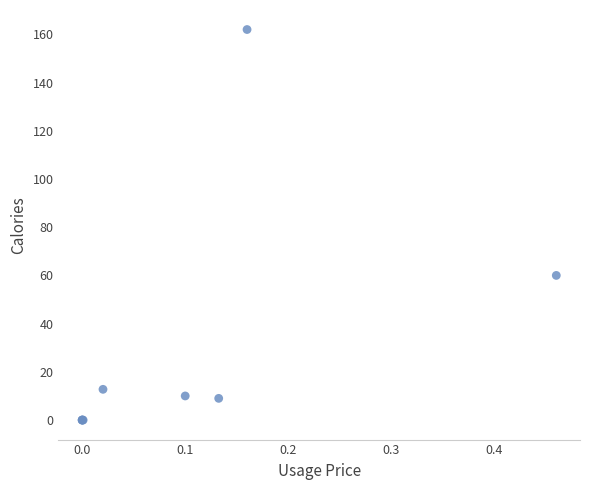

What Y value in the scatter plot is closest to 81?

60.0